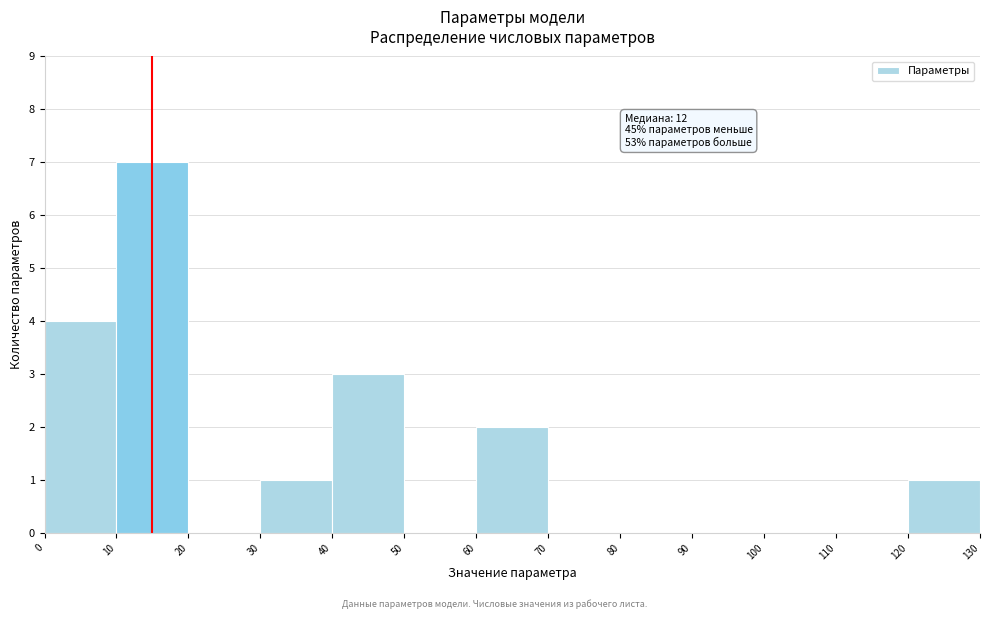

Which range on the x-axis has the tallest bar?

10 to 20